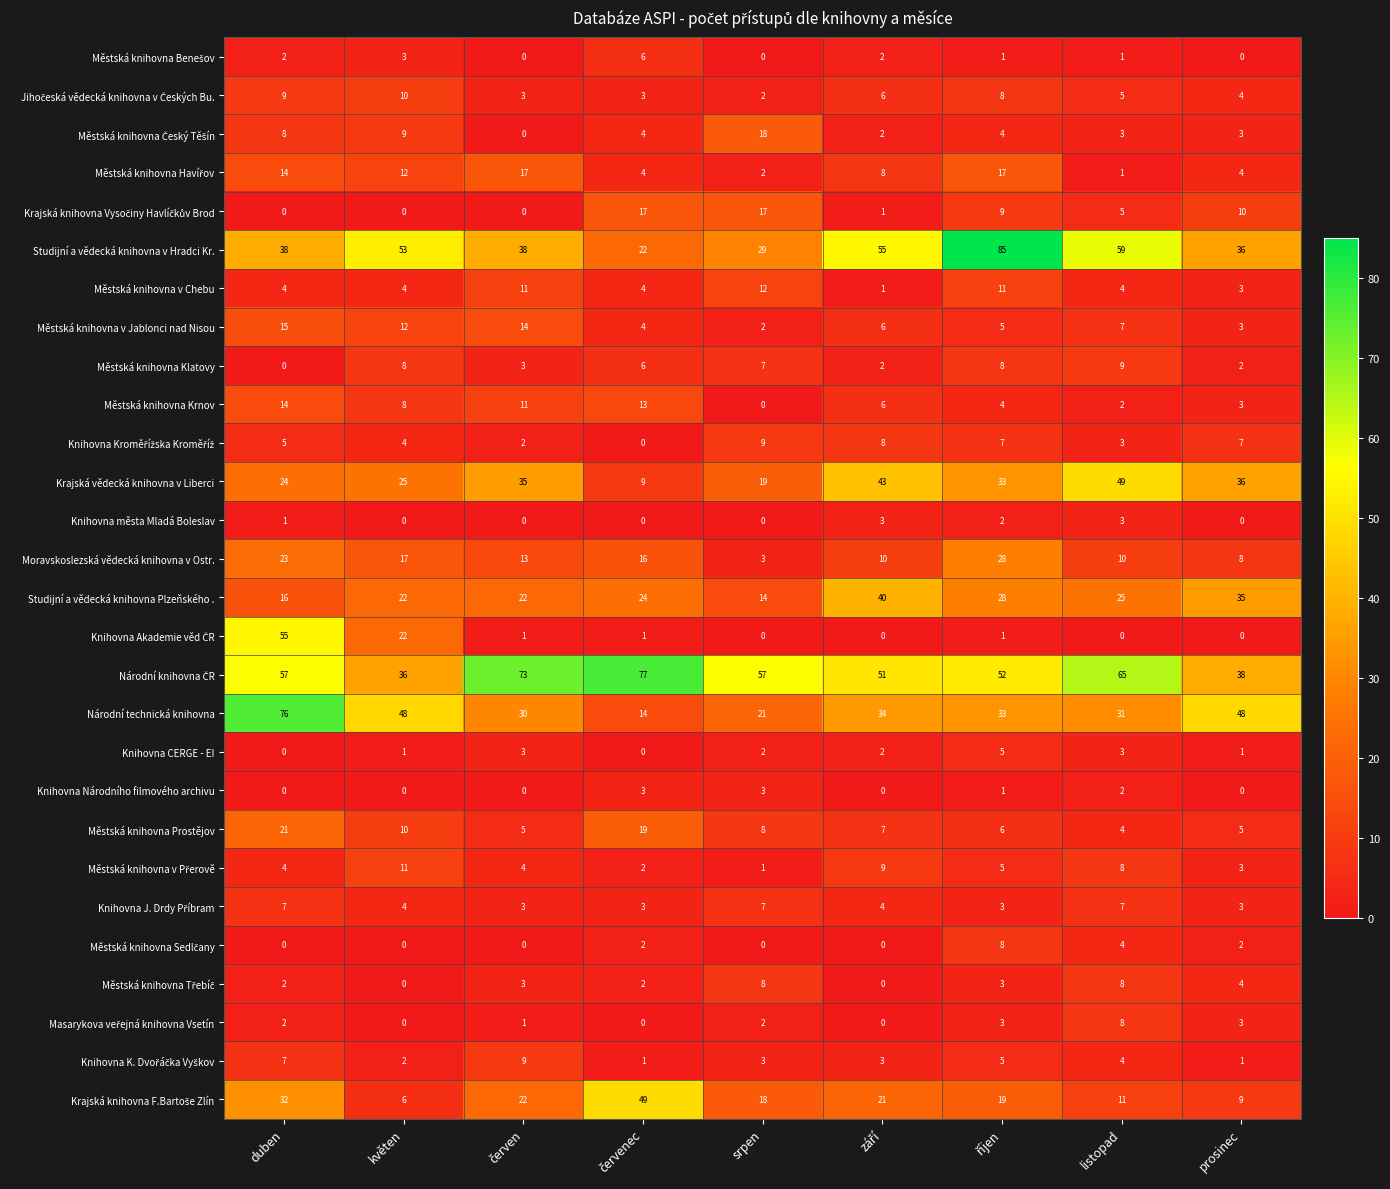

Which series has the largest range (max minus min)?

Studijní a vědecká knihovna v Hradci Kr.